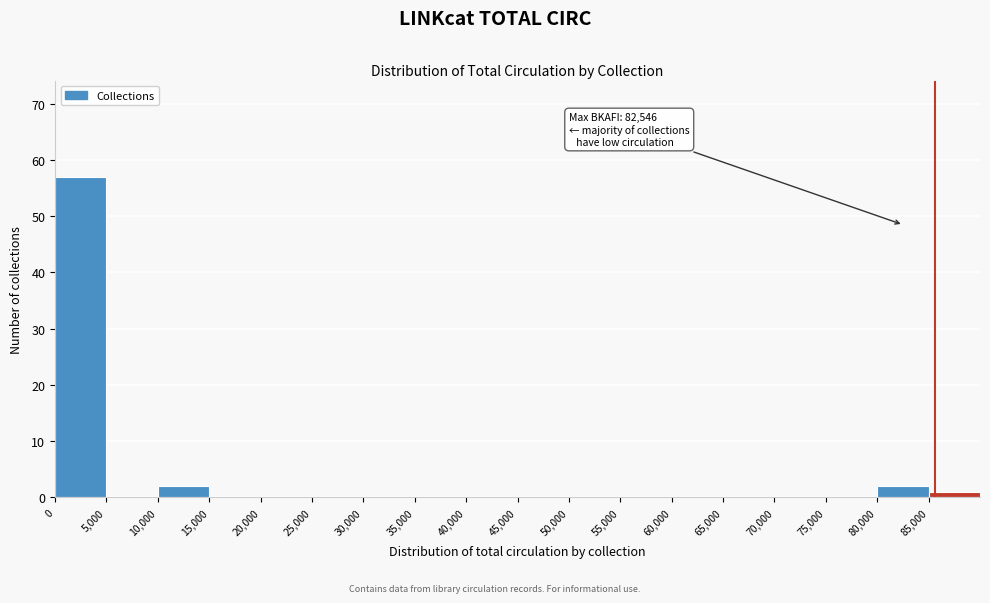

Which range on the x-axis has the tallest bar?

0 to 5000